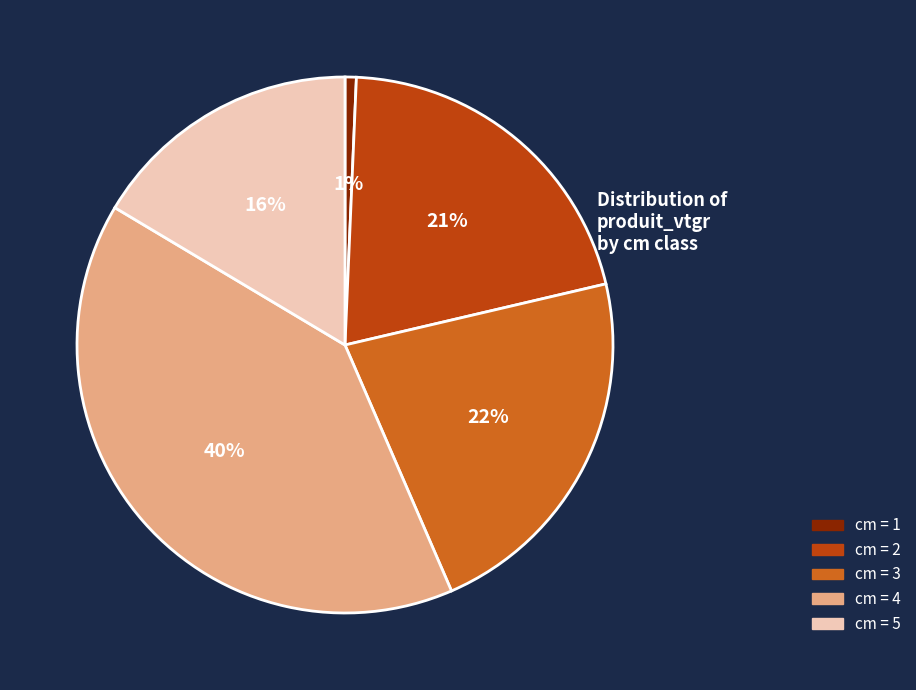

Approximately how many times larger is the value at cm = 2 compared to cm = 5?

1.3